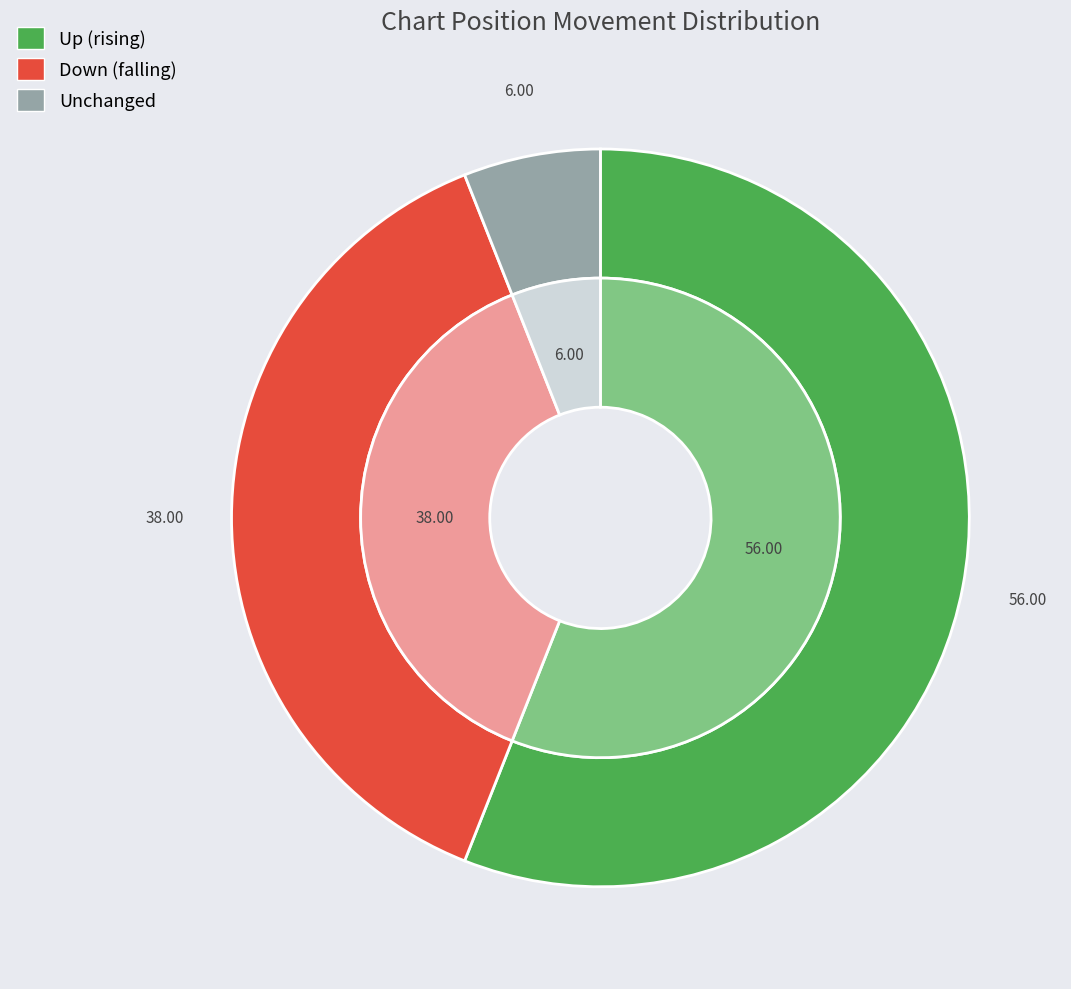

Does up account for over 50% of the chart?

Yes